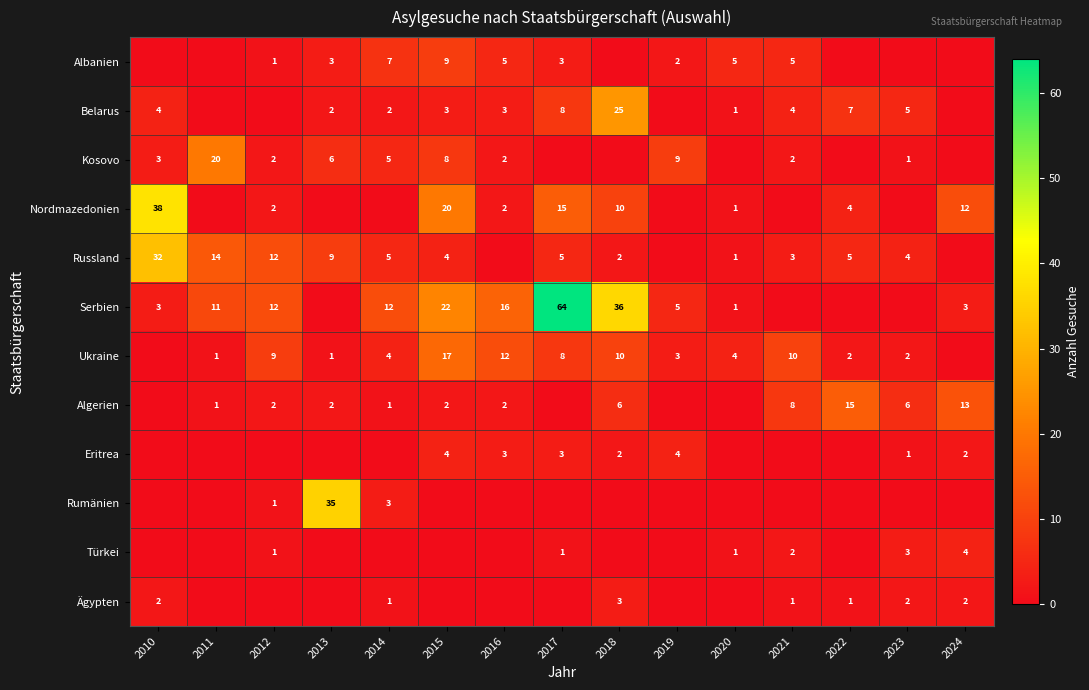

What is the difference between the Nordmazedonien values at 2010 and 2024?

26